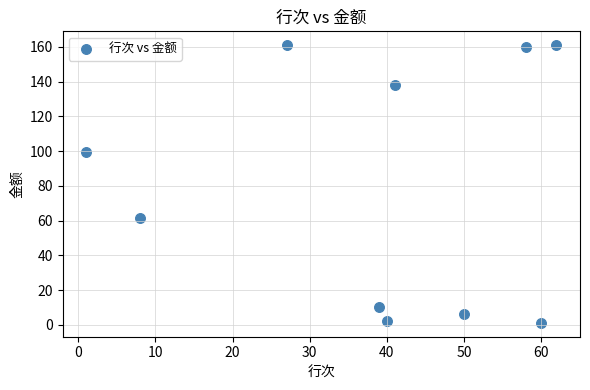

What is the range of X values (max minus min)?

61.0